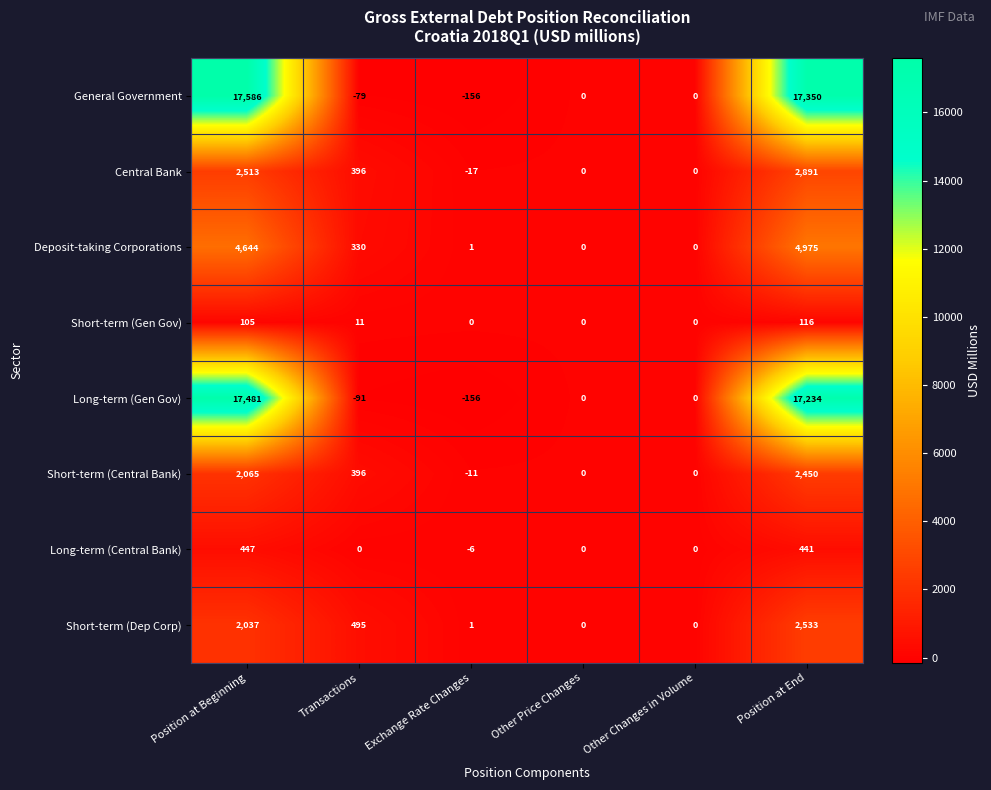

List the series in order of their peak value, highest first.

General Government, Long-term (Gen Gov), Deposit-taking Corporations, Central Bank, Short-term (Dep Corp), Short-term (Central Bank), Long-term (Central Bank), Short-term (Gen Gov)